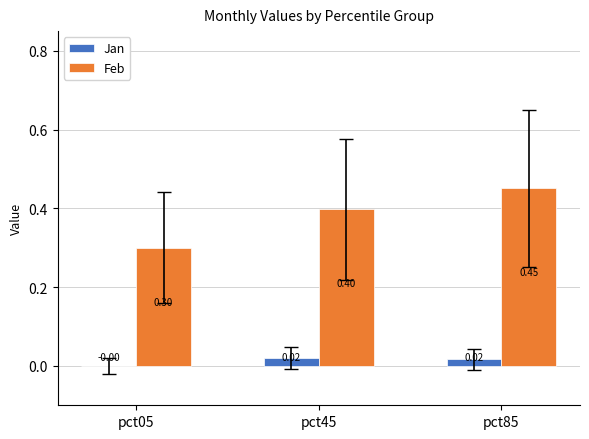

Which series changed the most between pct45 and pct85?

Feb